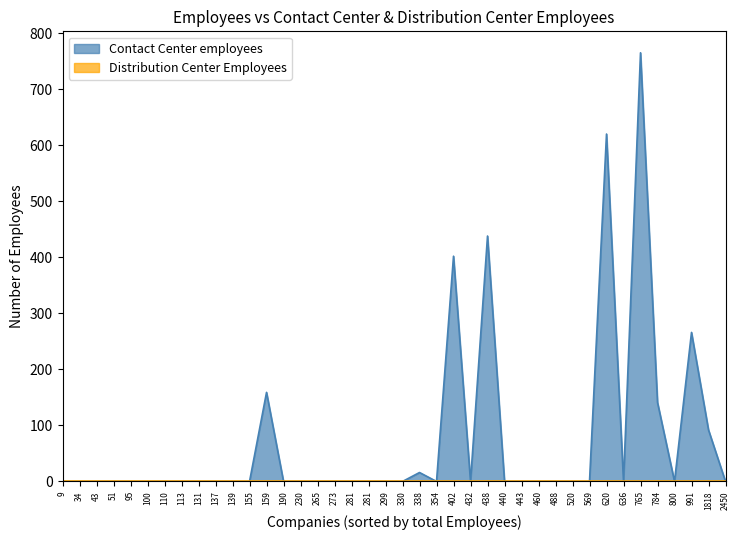

True or false: Contact Center employees and Distribution Center Employees intersect in this chart.

False